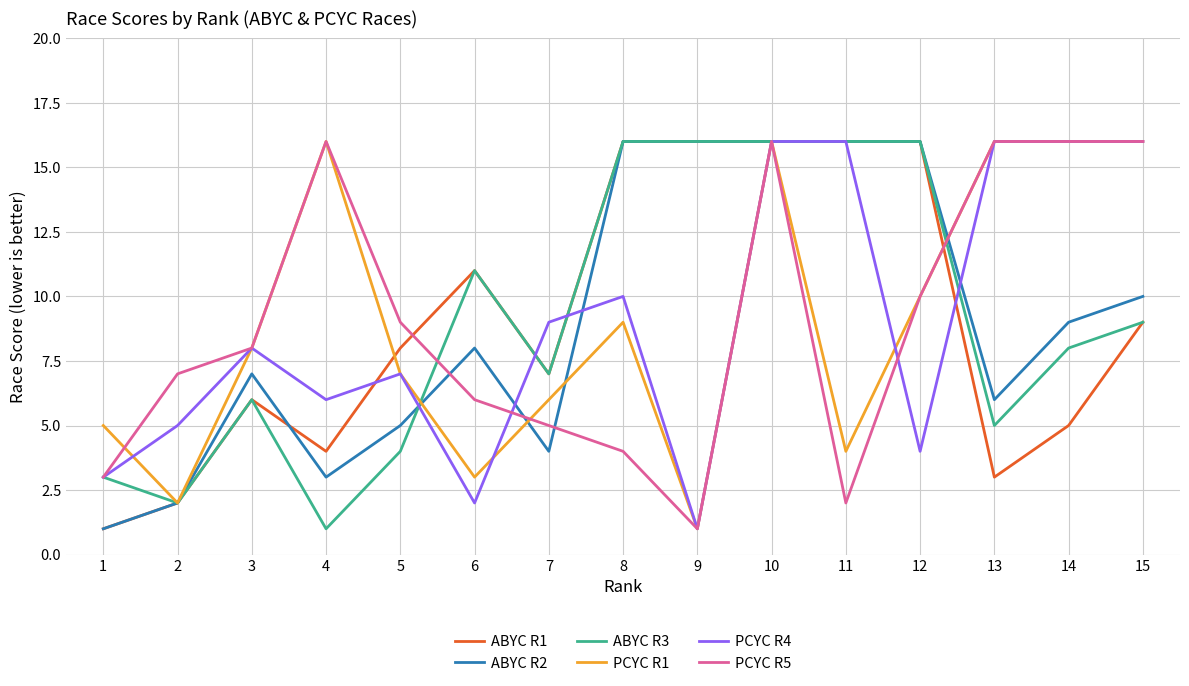

True or false: PCYC R5 has a value of 5 at 7.

True